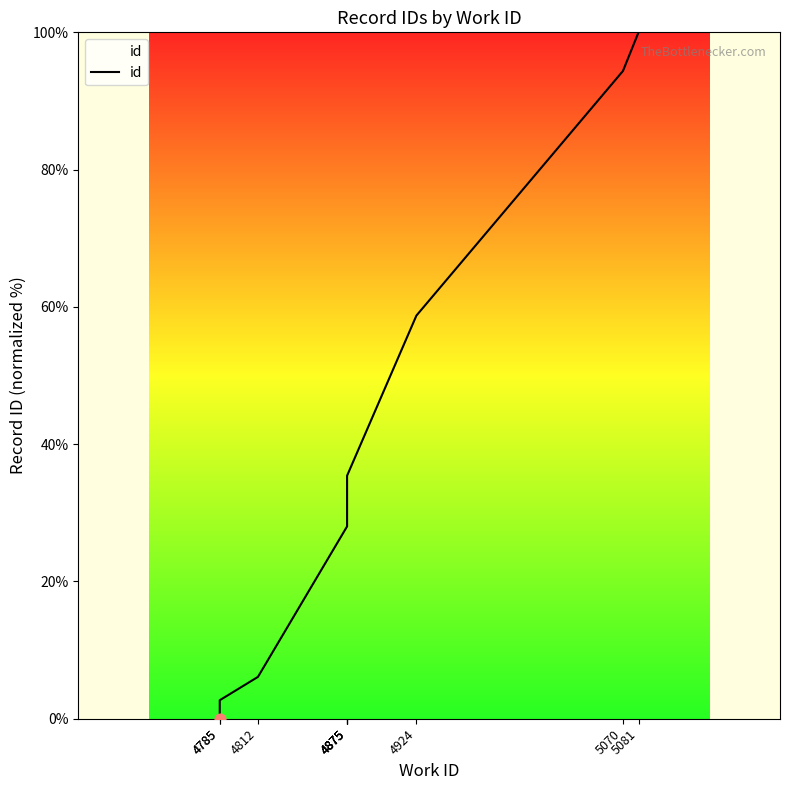

What is the ratio of the value at 5070 to the value at 5081?

0.9